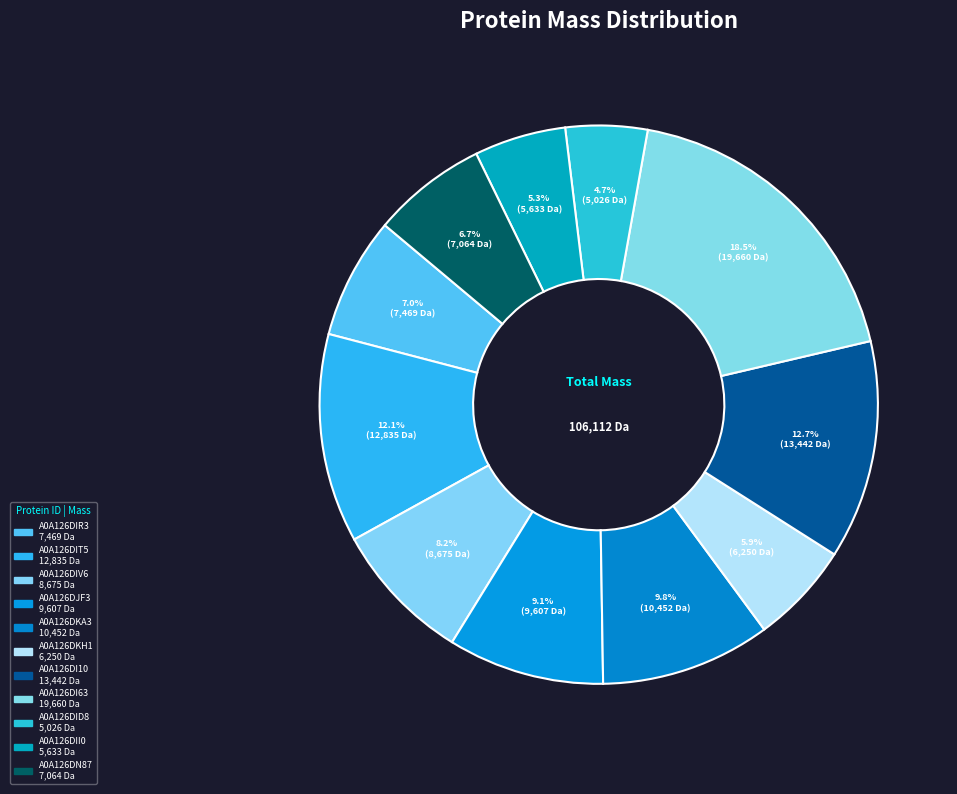

What is the total percentage of A0A126DN87 and A0A126DIR3?

13.7%